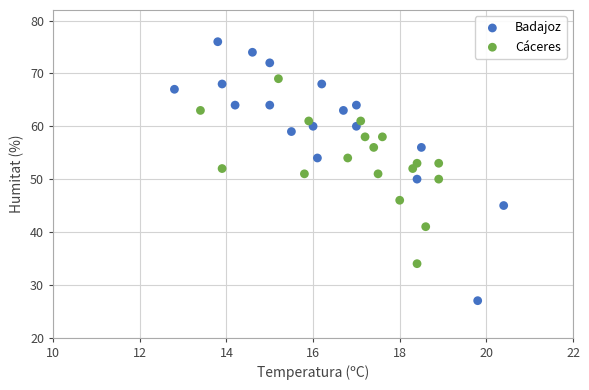

Which series contains the lowest Y value?

Badajoz